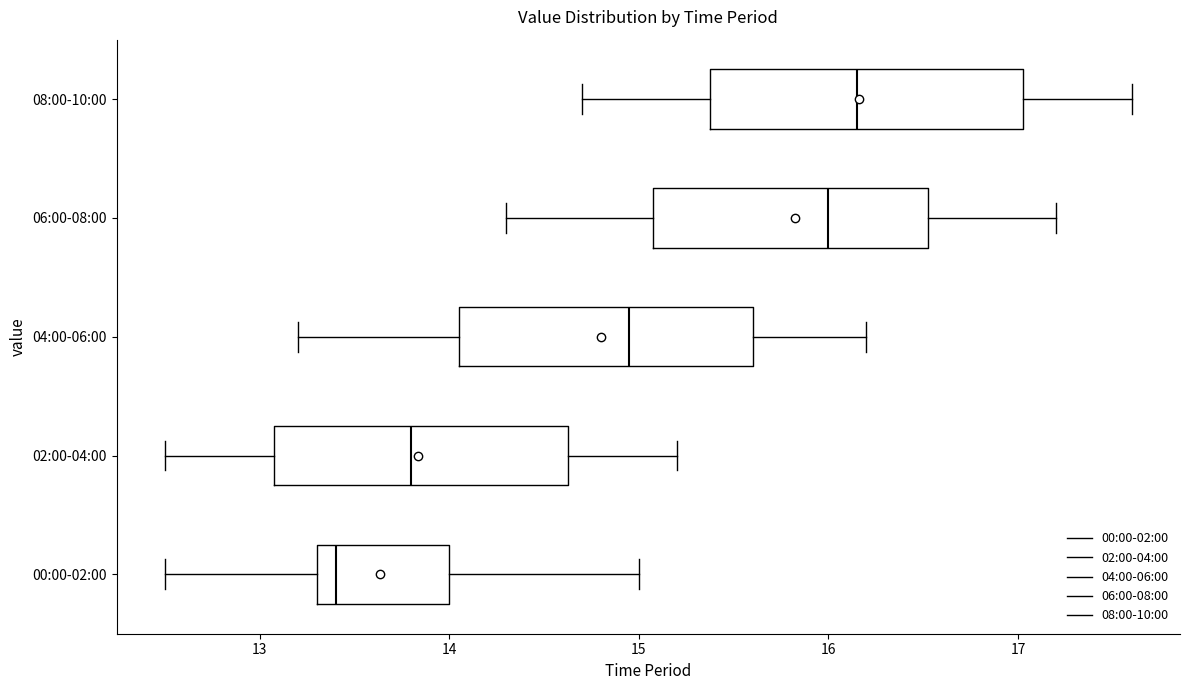

Which box's median line is the furthest to the right?

08:00-10:00